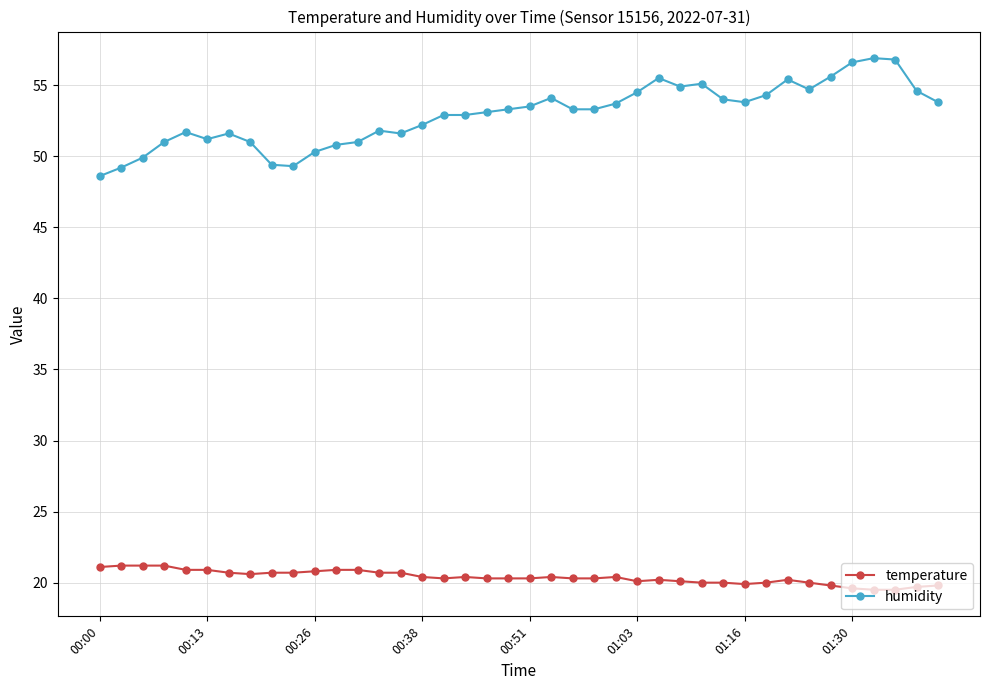

List the series in order of their peak value, highest first.

humidity, temperature